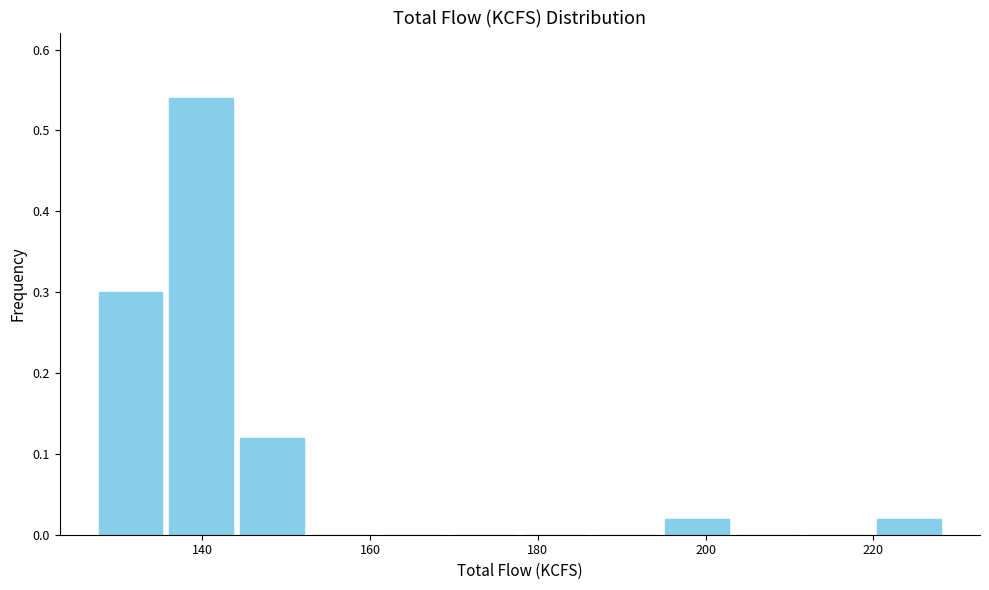

Reading left to right, list every bar in this chart as the range it spans on the x-axis followed by its height. Neither the bar edges nor the heights are printed on the chart, so give them approximately, as read against the axes.

128 to 136: 0.30
136 to 144: 0.54
144 to 152: 0.12
152 to 160: 0
160 to 170: 0
170 to 178: 0
178 to 186: 0
186 to 194: 0
194 to 204: 0.02
204 to 212: 0
212 to 220: 0
220 to 228: 0.02